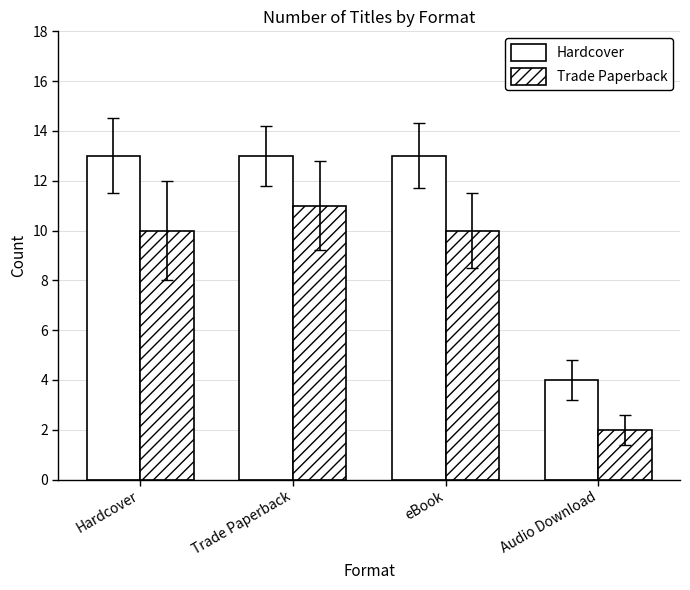

Count the Trade Paperback values in the range 10 to 11.

3